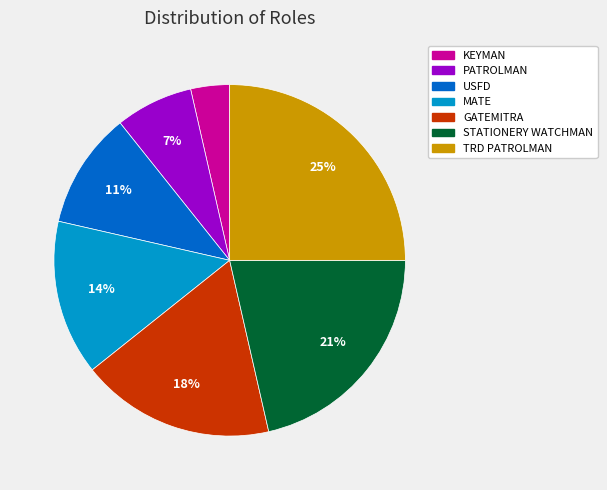

Does TRD PATROLMAN account for over 50% of the chart?

No